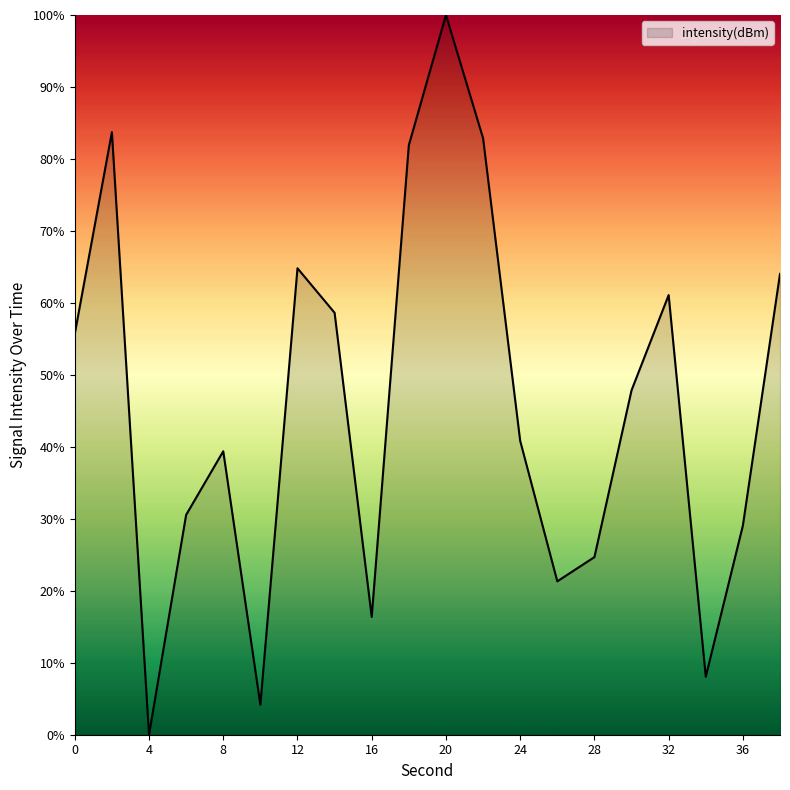

How many interior local valleys (lower than both neighbors) does the data have?

5